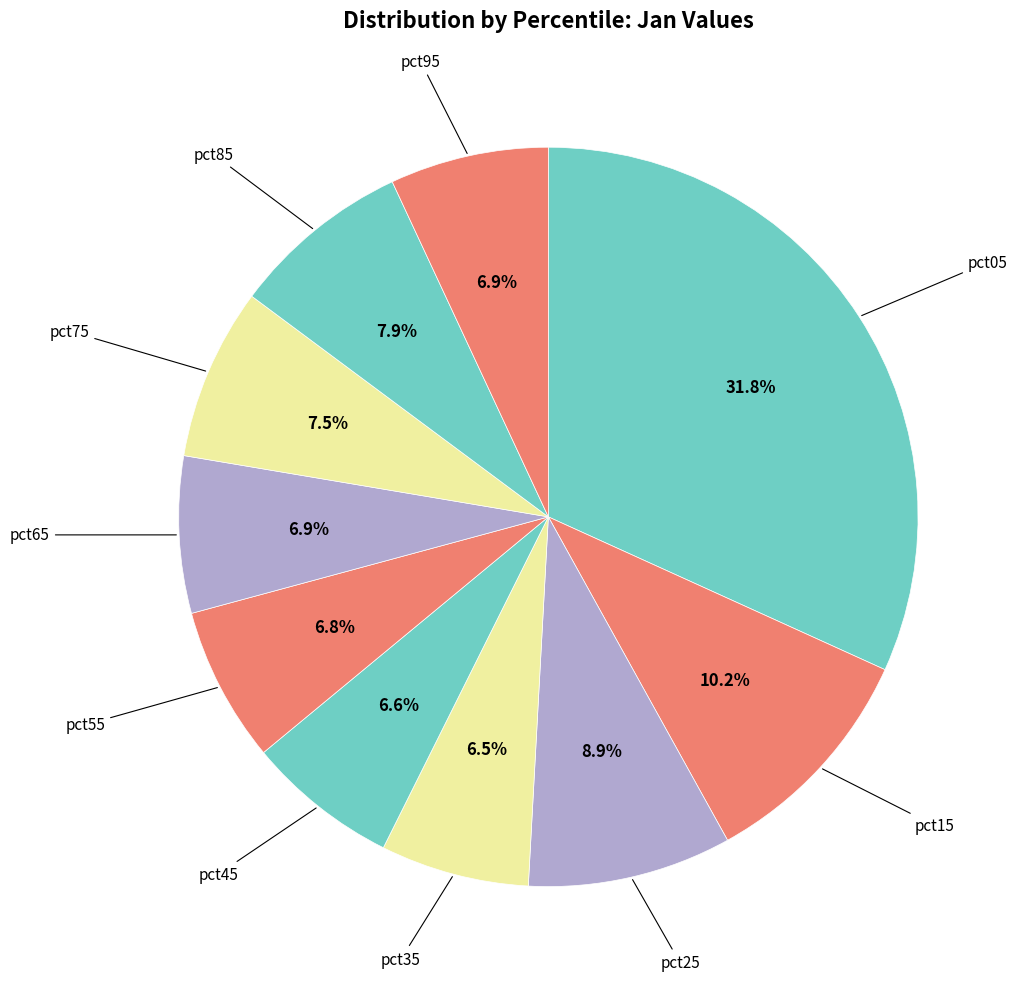

Which category has the smallest portion of the pie?

pct35